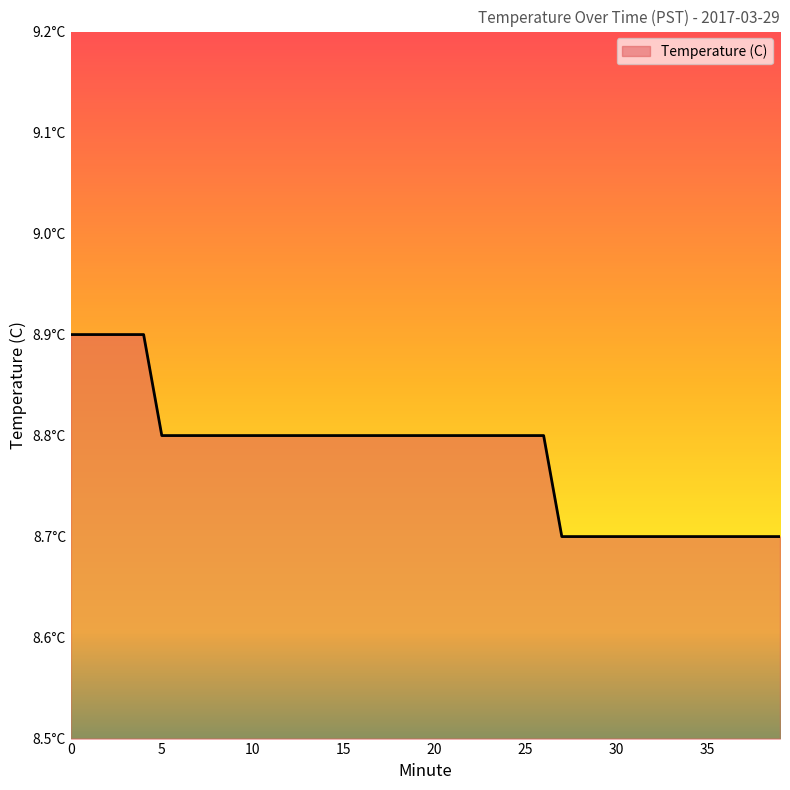

Reading left to right, extract all data points from this chart.

8.9	8.9	8.9	8.9	8.9	8.8	8.8	8.8	8.8	8.8	8.8	8.8	8.8	8.8	8.8	8.8	8.8	8.8	8.8	8.8	8.8	8.8	8.8	8.8	8.8	8.8	8.8	8.7	8.7	8.7	8.7	8.7	8.7	8.7	8.7	8.7	8.7	8.7	8.7	8.7